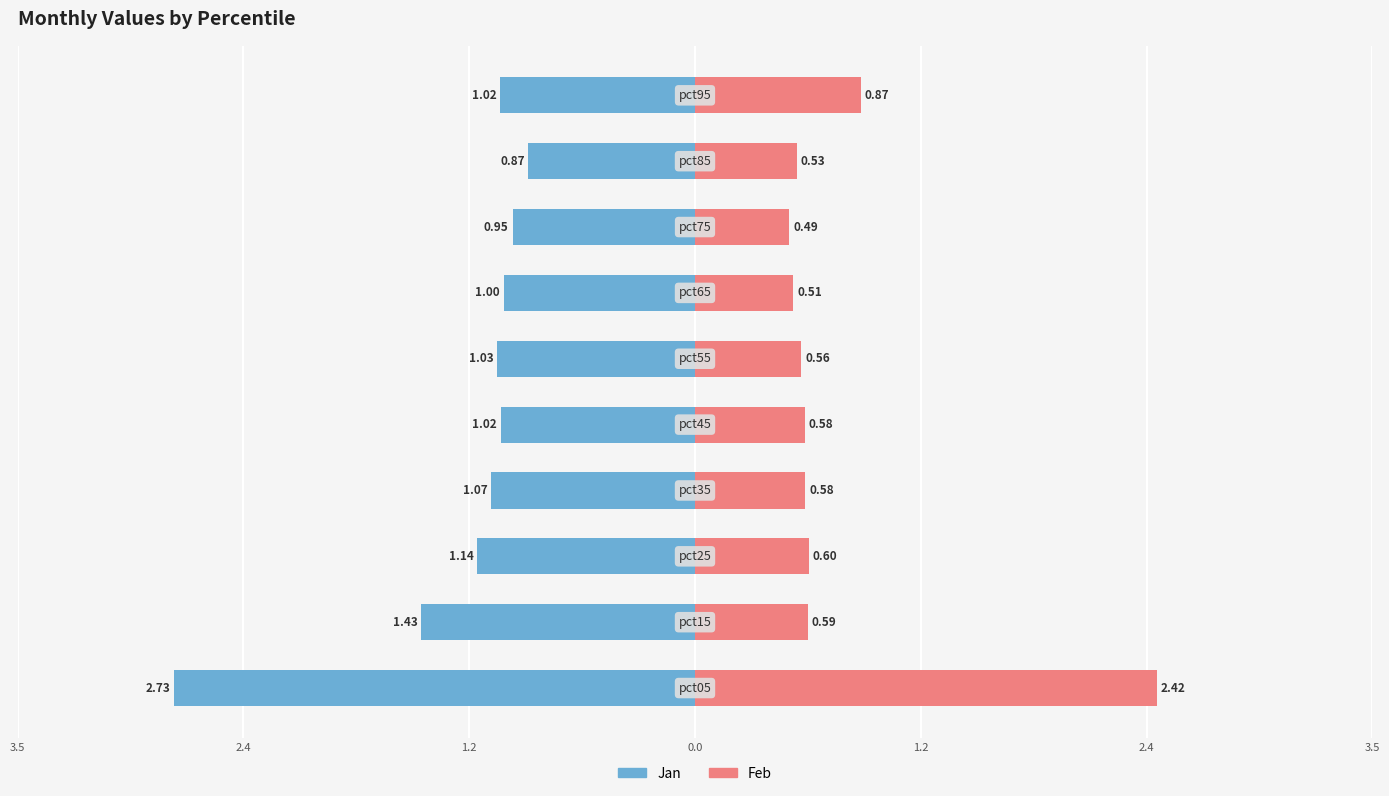

What are all the series names shown in the legend?

Jan, Feb